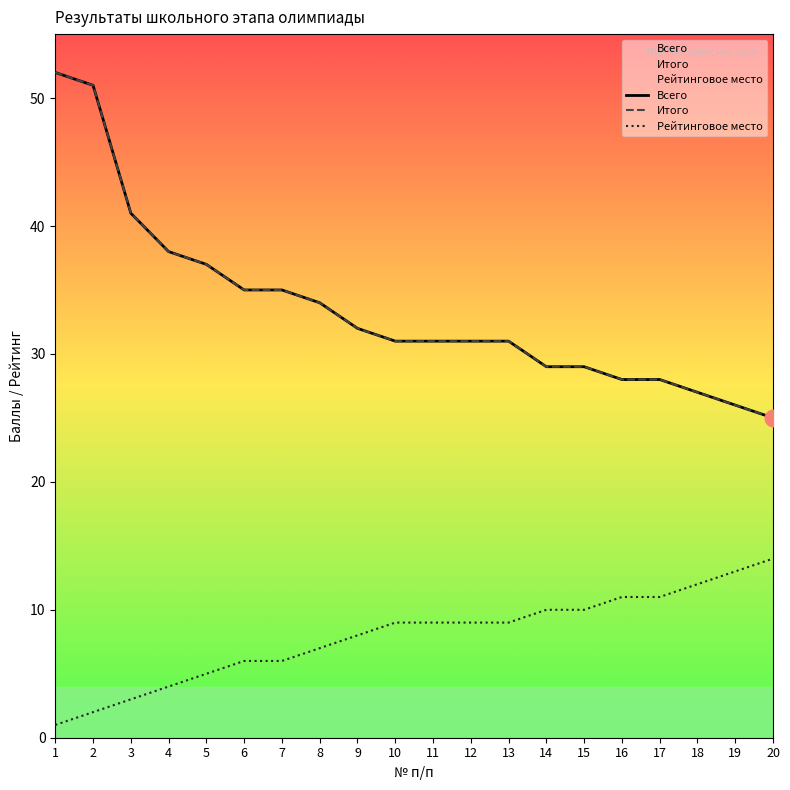

What is the total value across all series at 20?

64